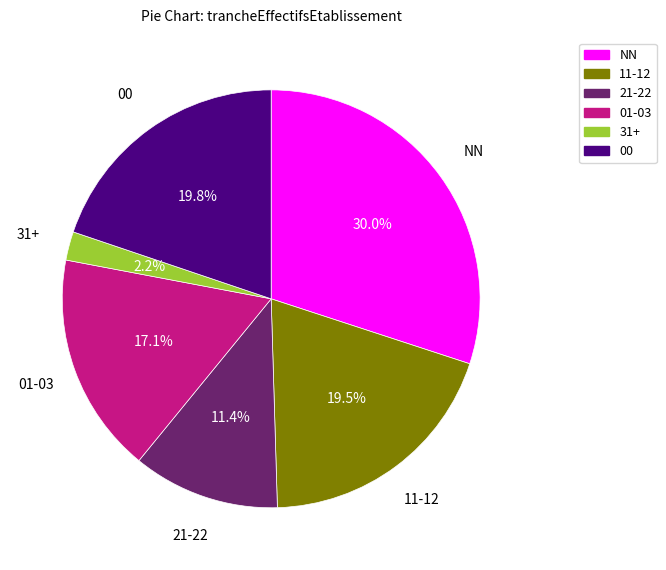

Which category has the smallest portion of the pie?

31+